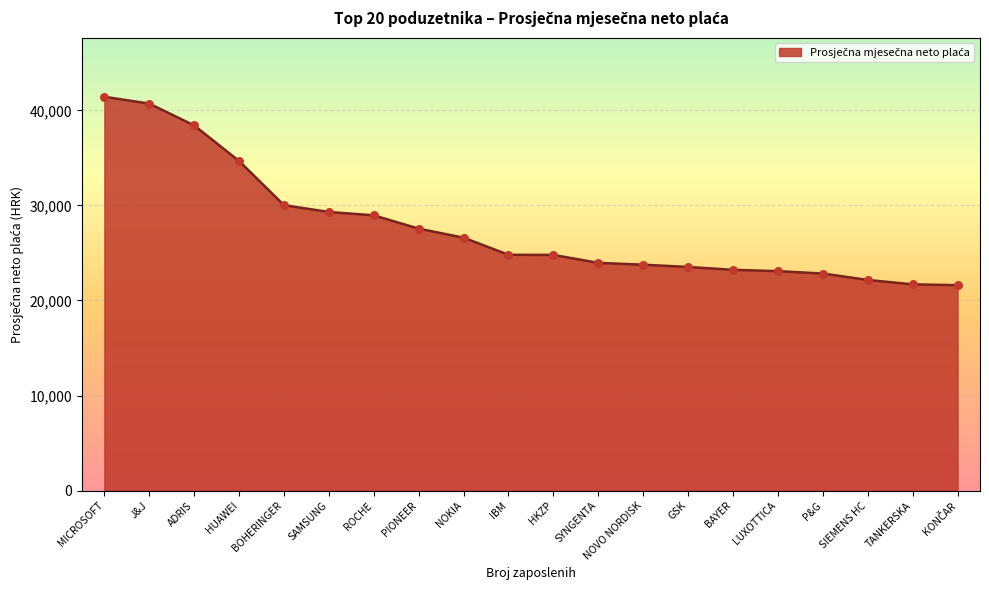

What is the change in value from BOHERINGER to ROCHE?

-1067.3